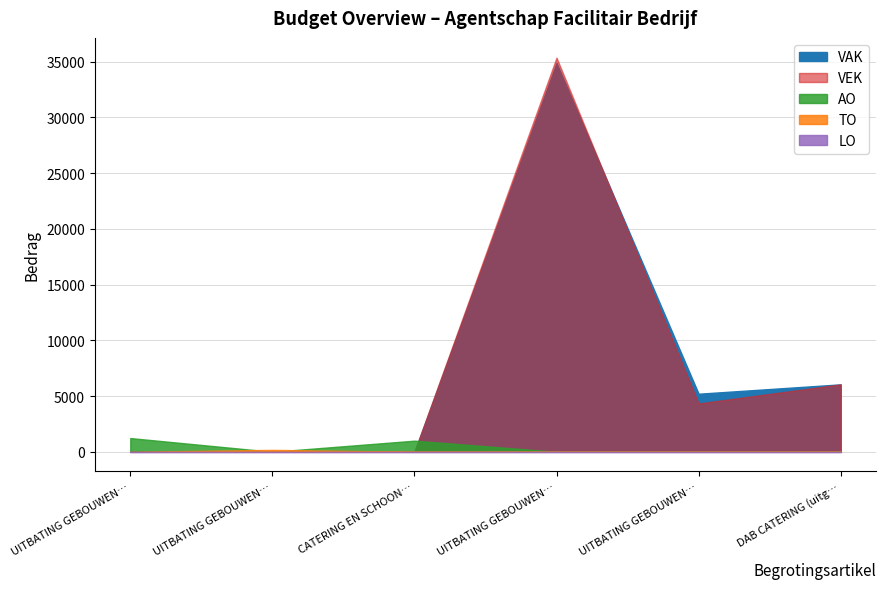

What position from the right is UITBATING GEBOUWEN (uitgaven VEK)?

2